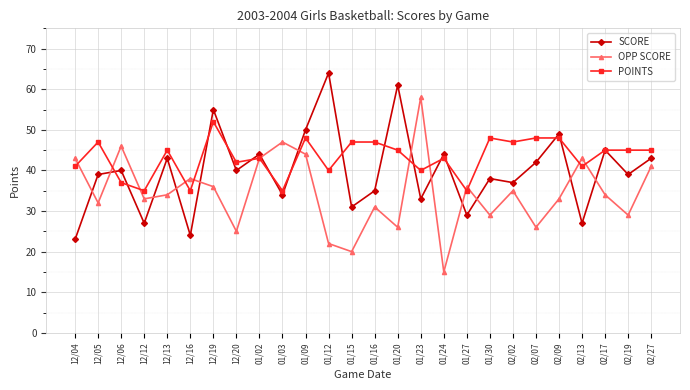

List the series in order of their overall mean, highest first.

POINTS, SCORE, OPP SCORE